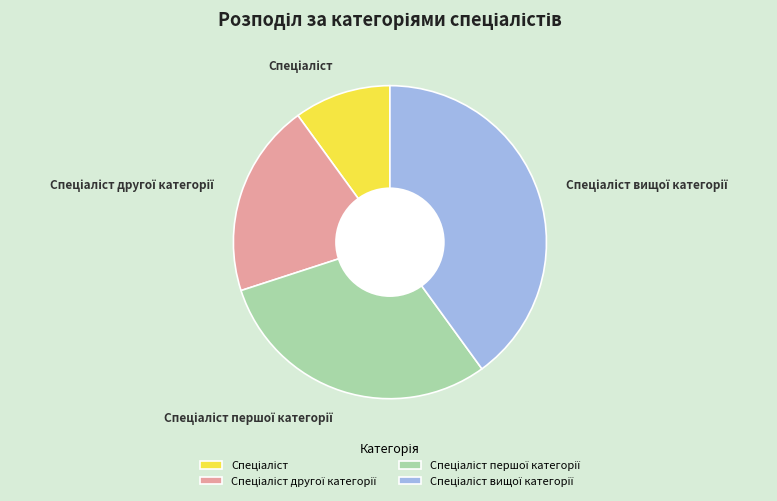

Does any single category account for the majority?

No